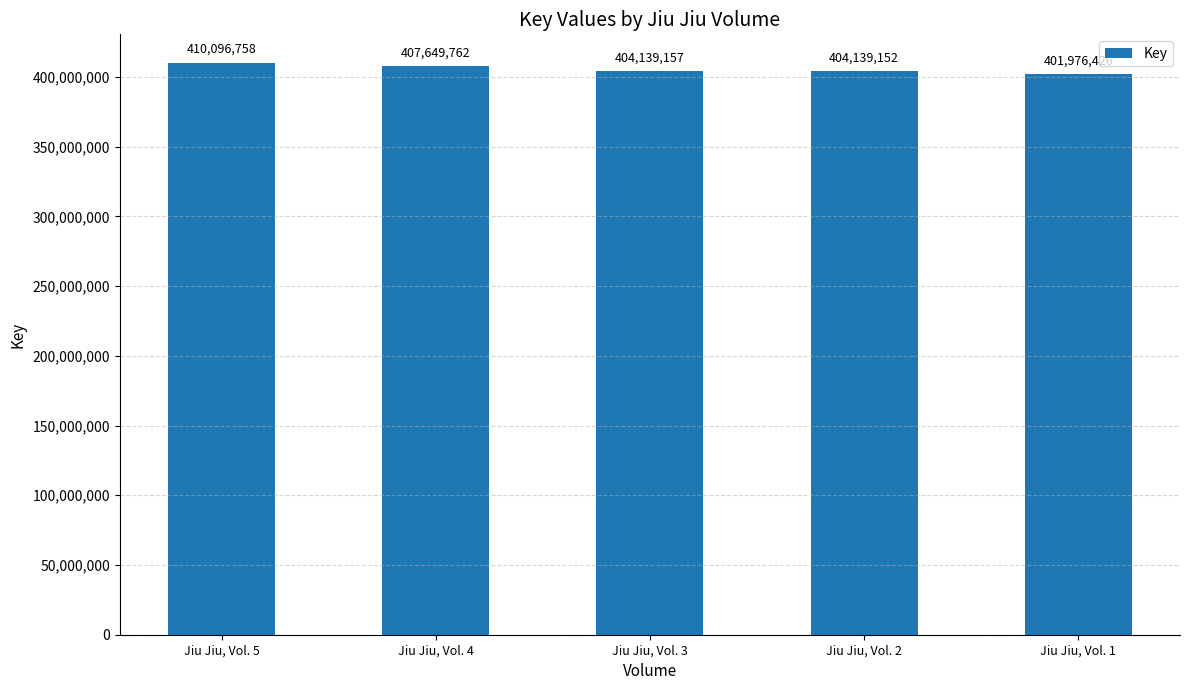

Read the value at Jiu Jiu, Vol. 1, to the nearest 10.

401976430